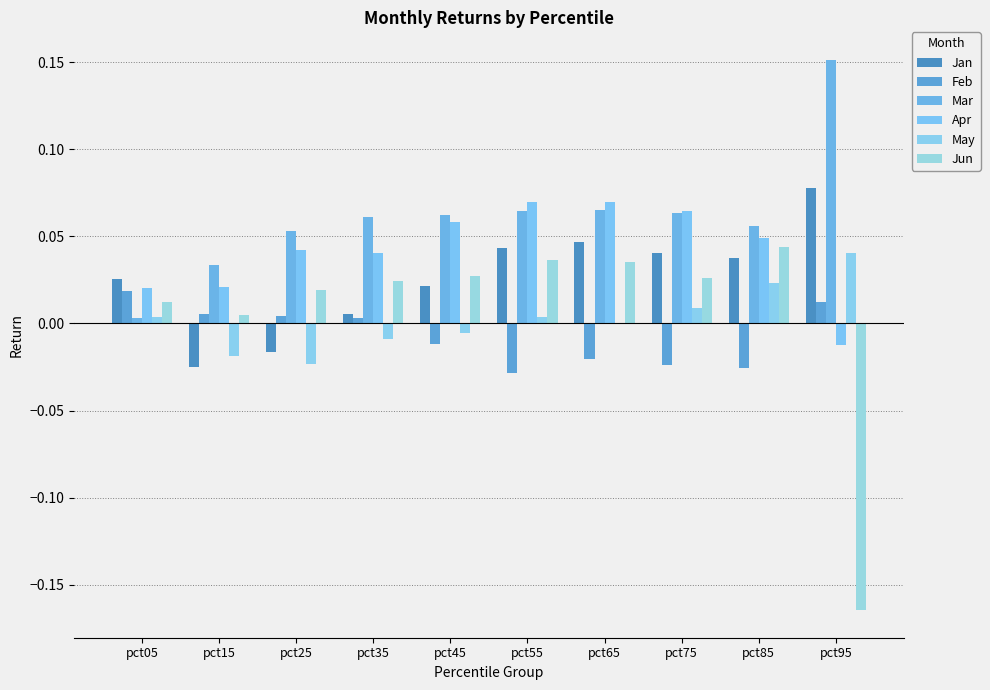

What is the smallest value displayed?

-0.2